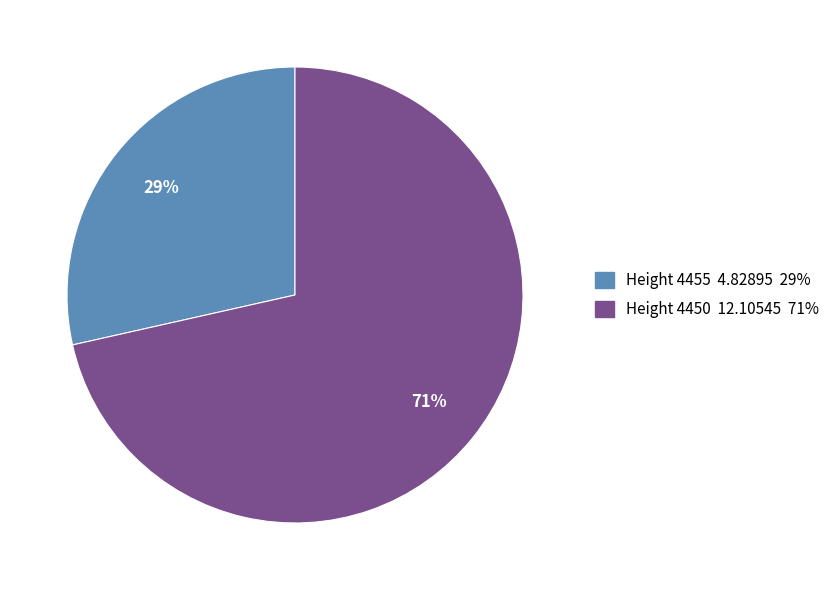

To the nearest percent, what is the average slice percentage?

50%